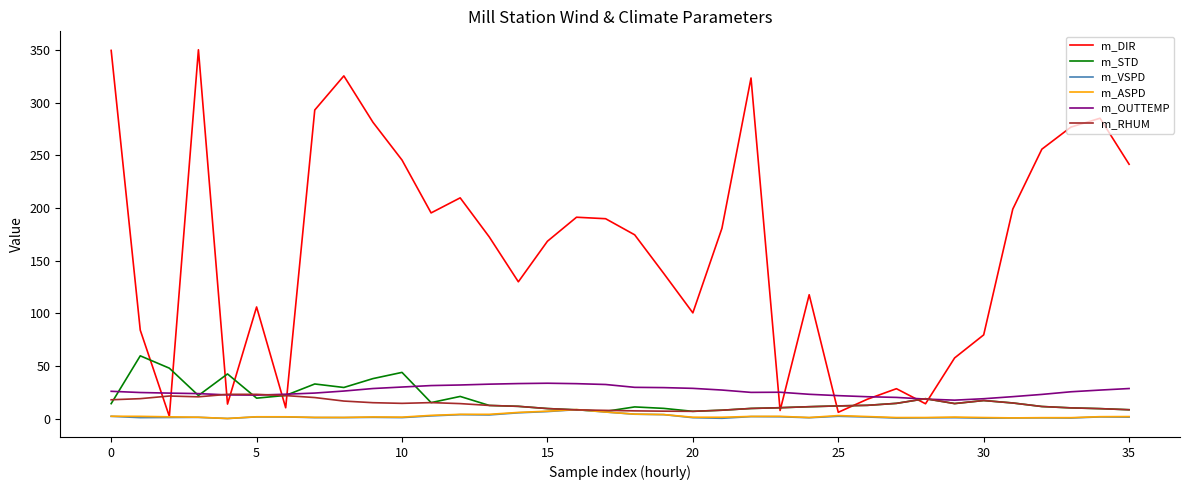

True or false: m_ASPD and m_OUTTEMP intersect in this chart.

False